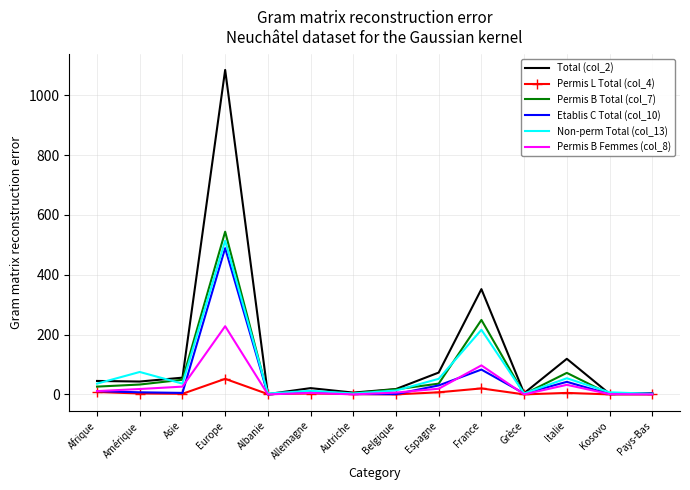

Which series has the widest spread of values?

Total (col_2)